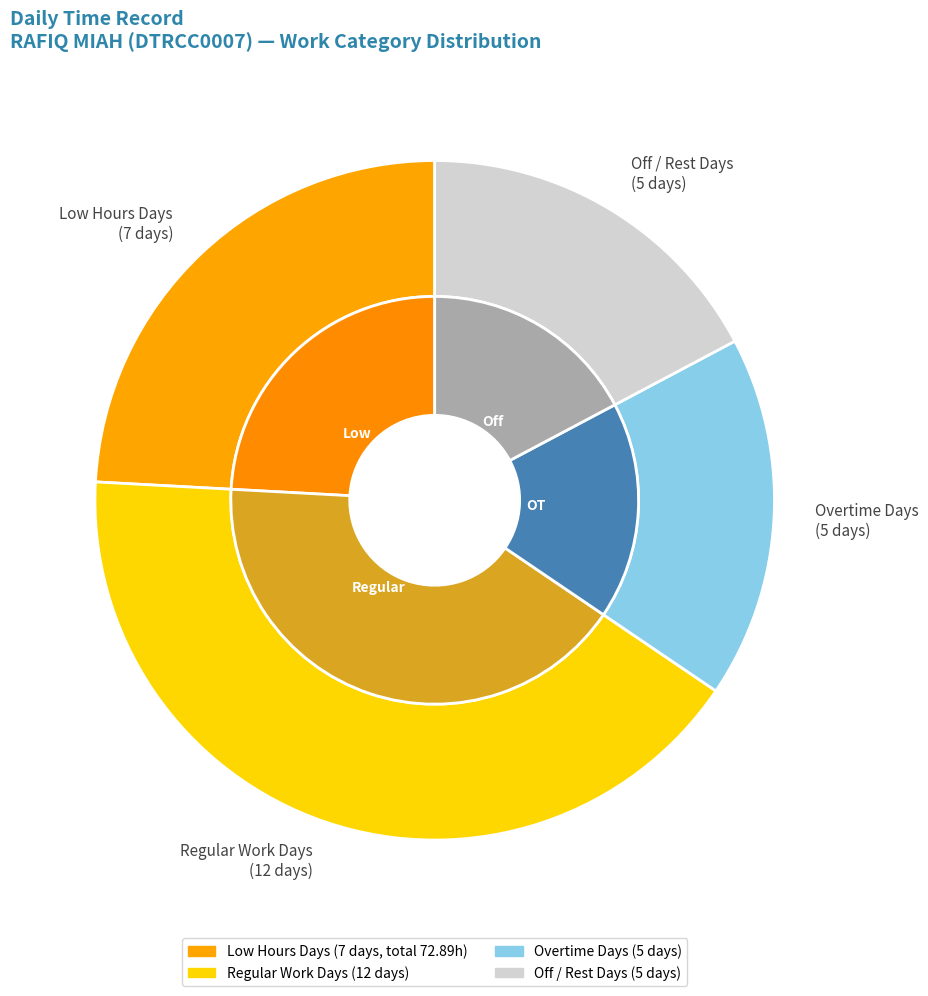

Does 16-Sat represent more than half of the total?

No